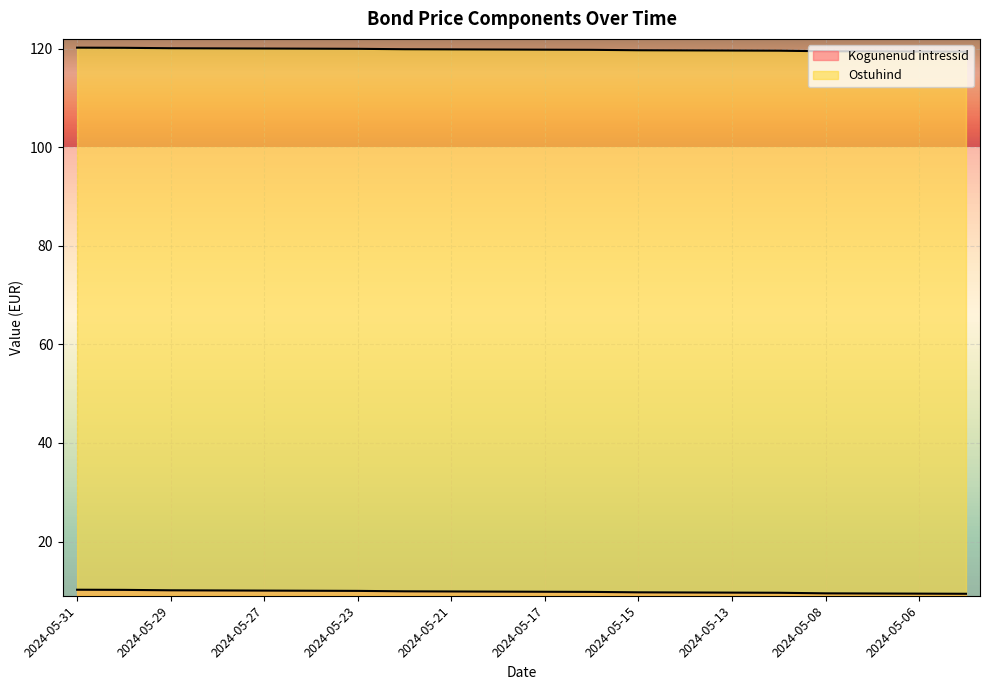

How many lines are shown in the chart?

2